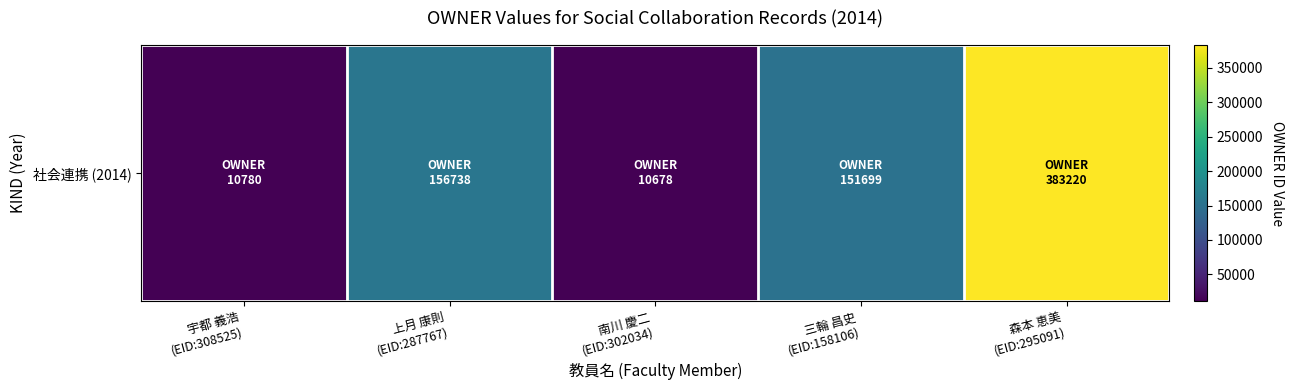

The chart shows a value of 151699 at 三輪 昌史
(EID:158106). True or false?

True